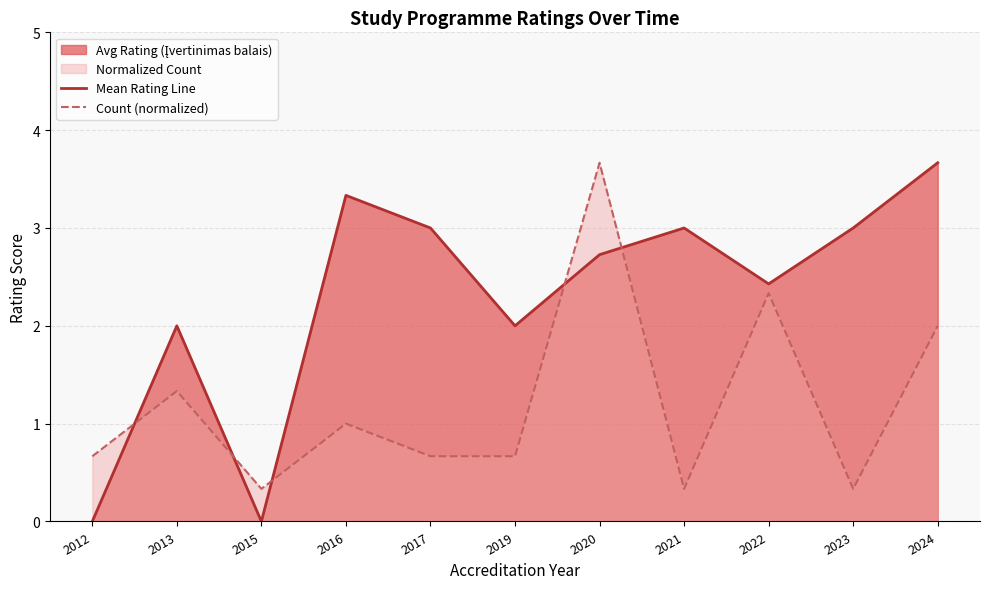

At which label is Count (normalized) closest to 2?

2024